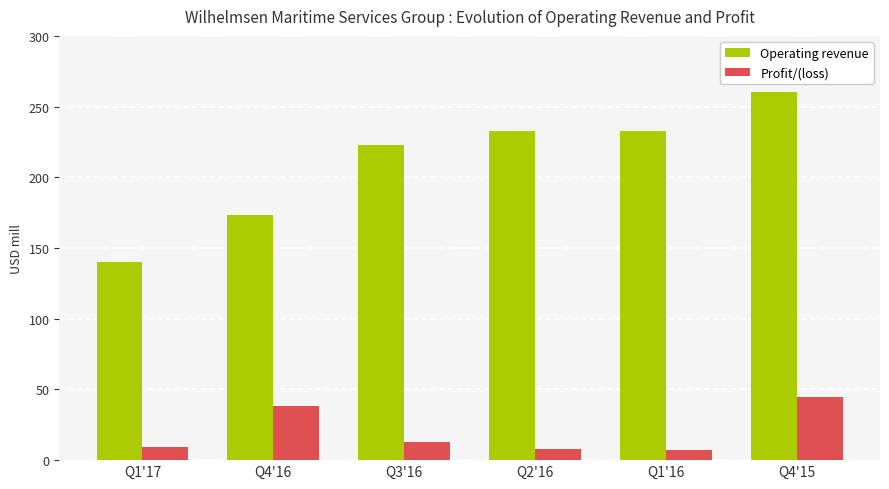

Between Q1'17 and Q3'16, which series saw the biggest shift?

Operating revenue